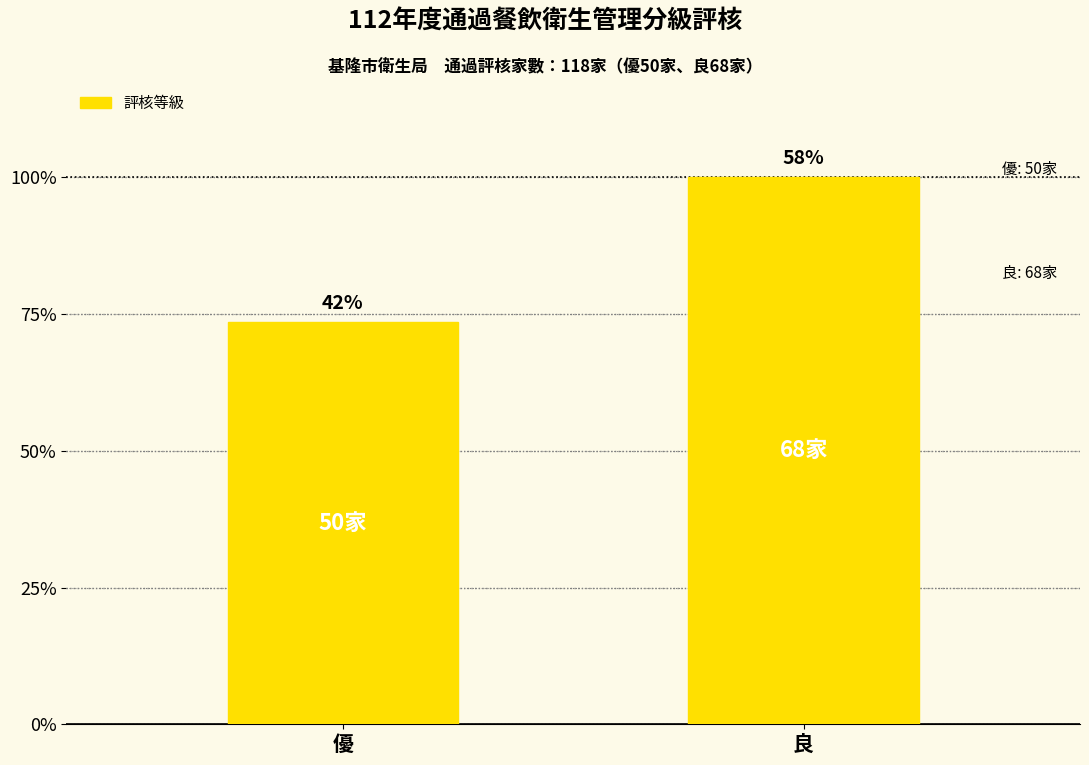

Are the bars horizontal?

No